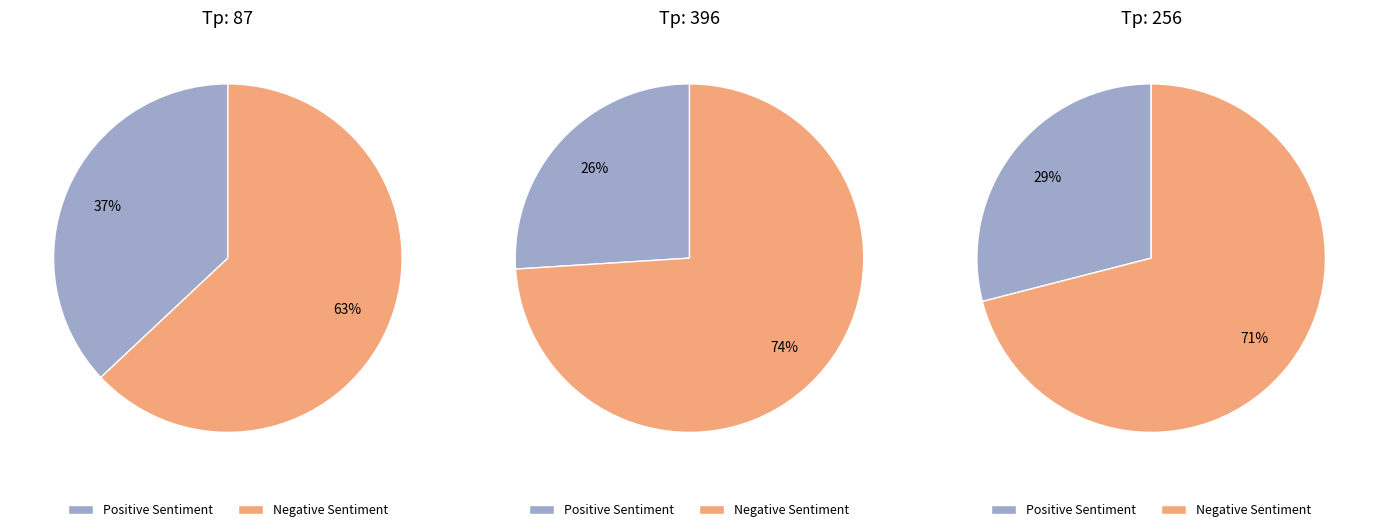

Between 256 and 87, which is larger?

256